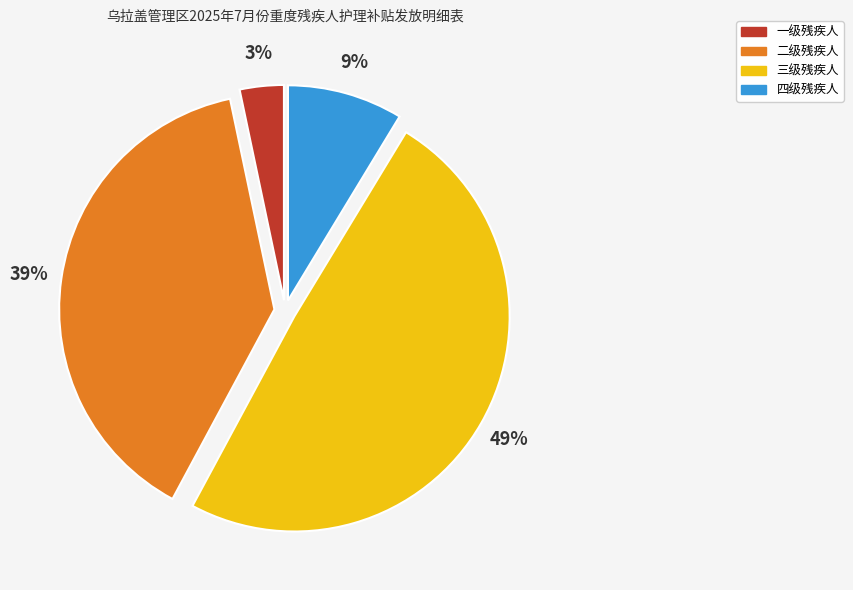

To the nearest percent, what is the difference between the largest and smallest slice percentages?

46%